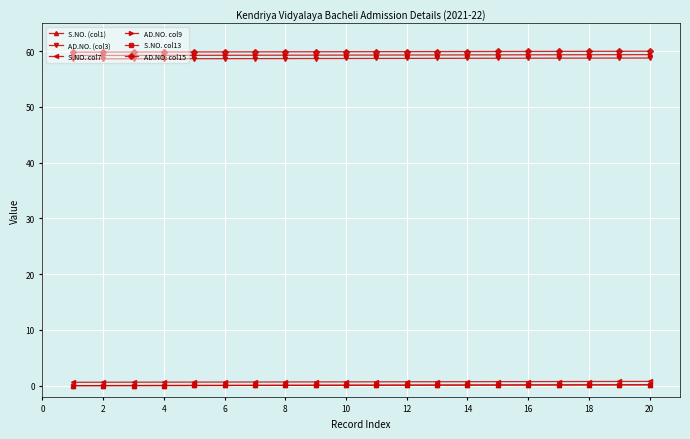

At how many categories does at least one series exceed 43?

20